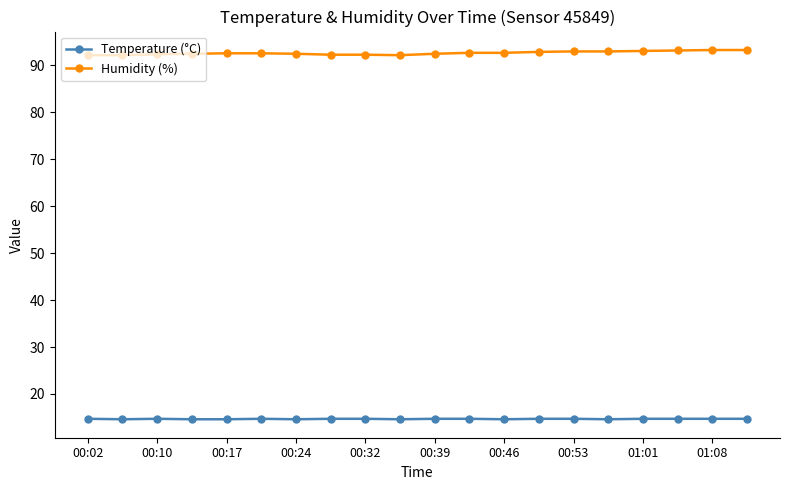

What is the value of the Humidity (%) point at the 18th from the left?

93.2